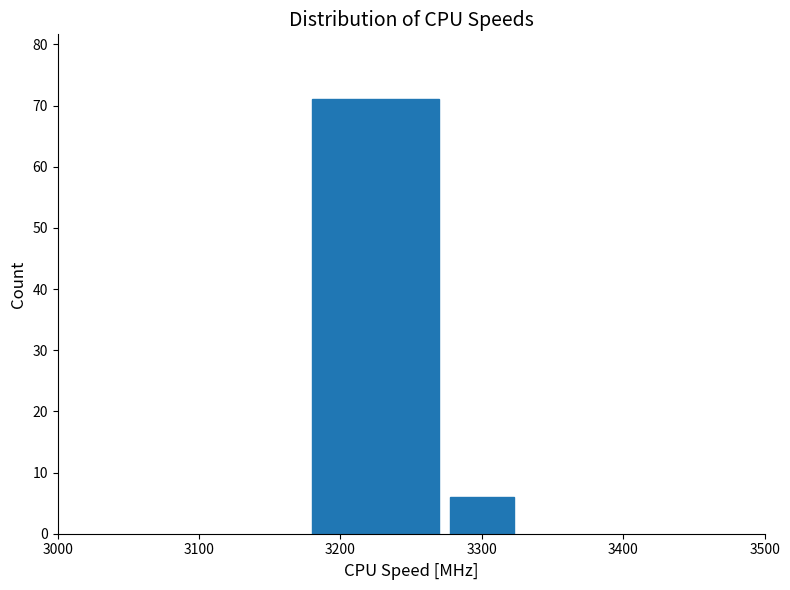

Reading left to right, list every bar in this chart as the range it spans on the x-axis followed by its height. Neither the bar edges nor the heights are printed on the chart, so give them approximately, as read against the axes.

3175 to 3275: 71
3275 to 3325: 6